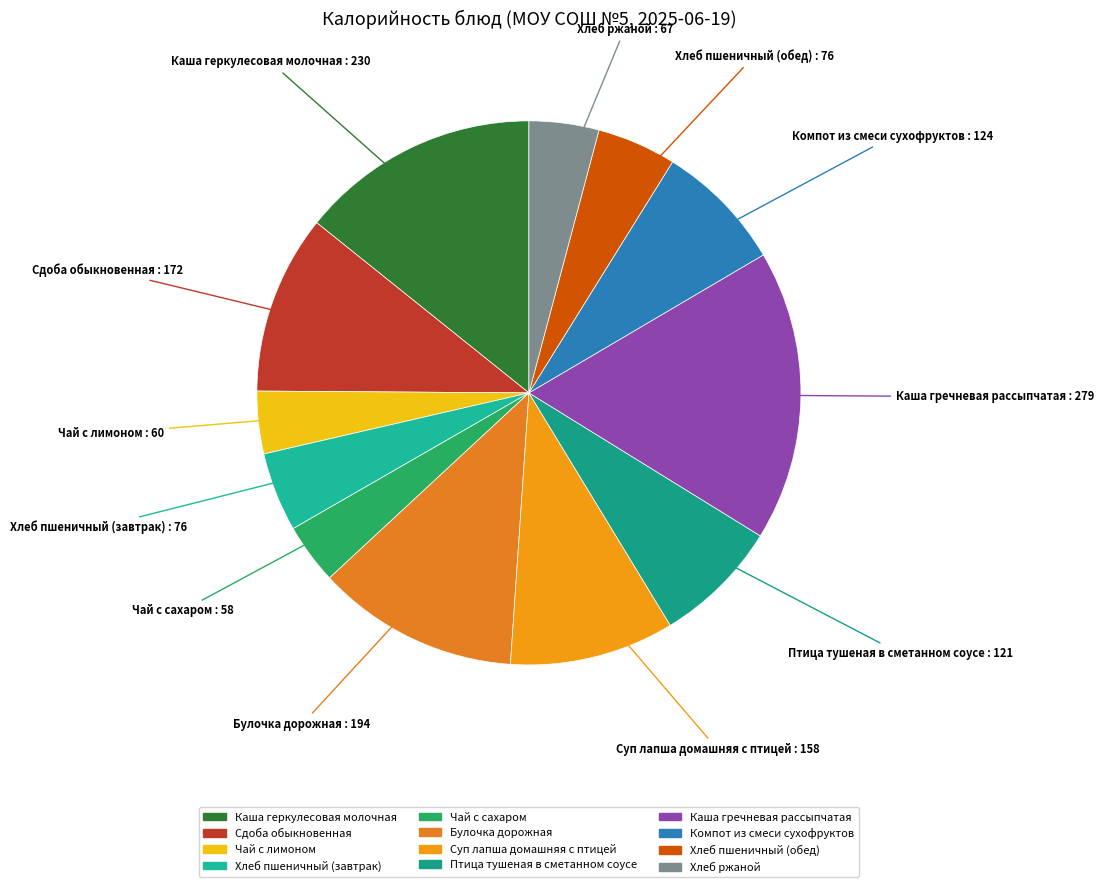

True or false: Суп лапша домашняя с птицей accounts for 10% of the total.

True